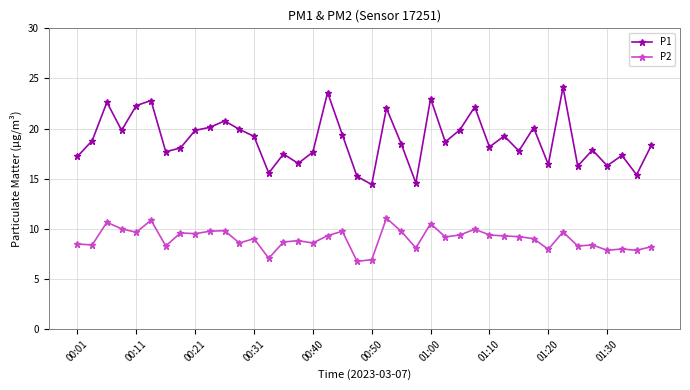

What is the value of the P1 point at the 1st from the left?

17.2